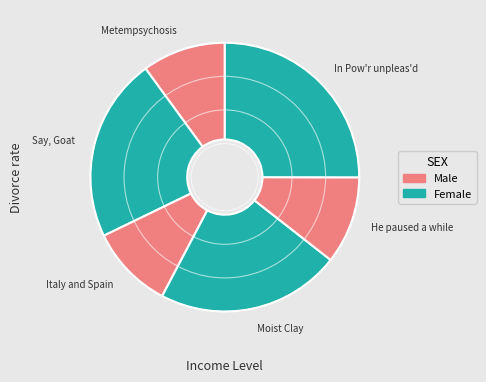

What is the largest slice in the pie chart?

In Pow'r unpleas'd